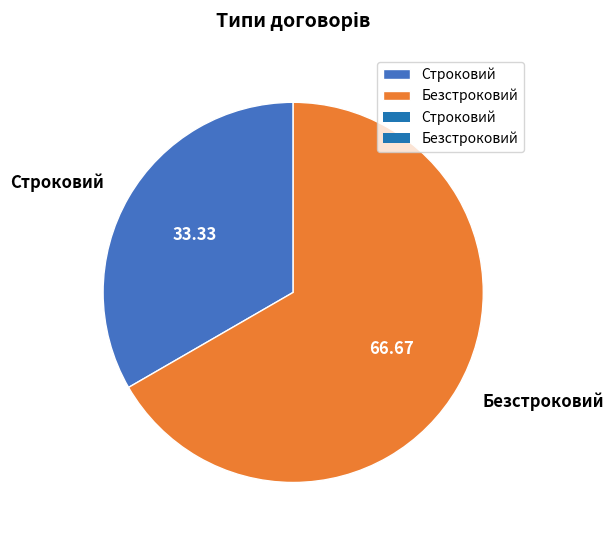

Combined, do Строковий and Безстроковий account for over 50%?

Yes